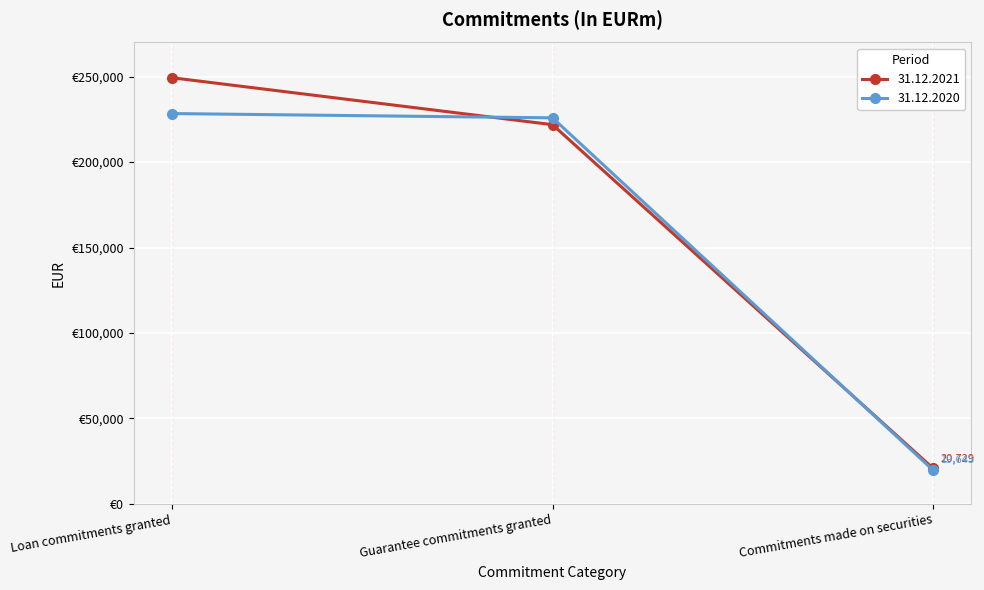

The 31.12.2021 series shows 20729 at Commitments made on securities. True or false?

True